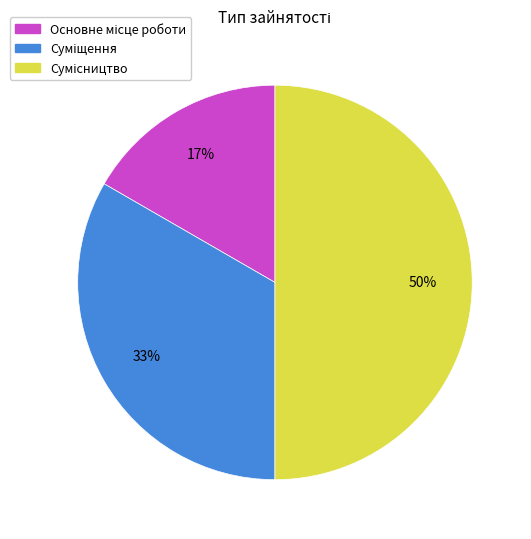

To the nearest percent, what is the average slice percentage?

33%